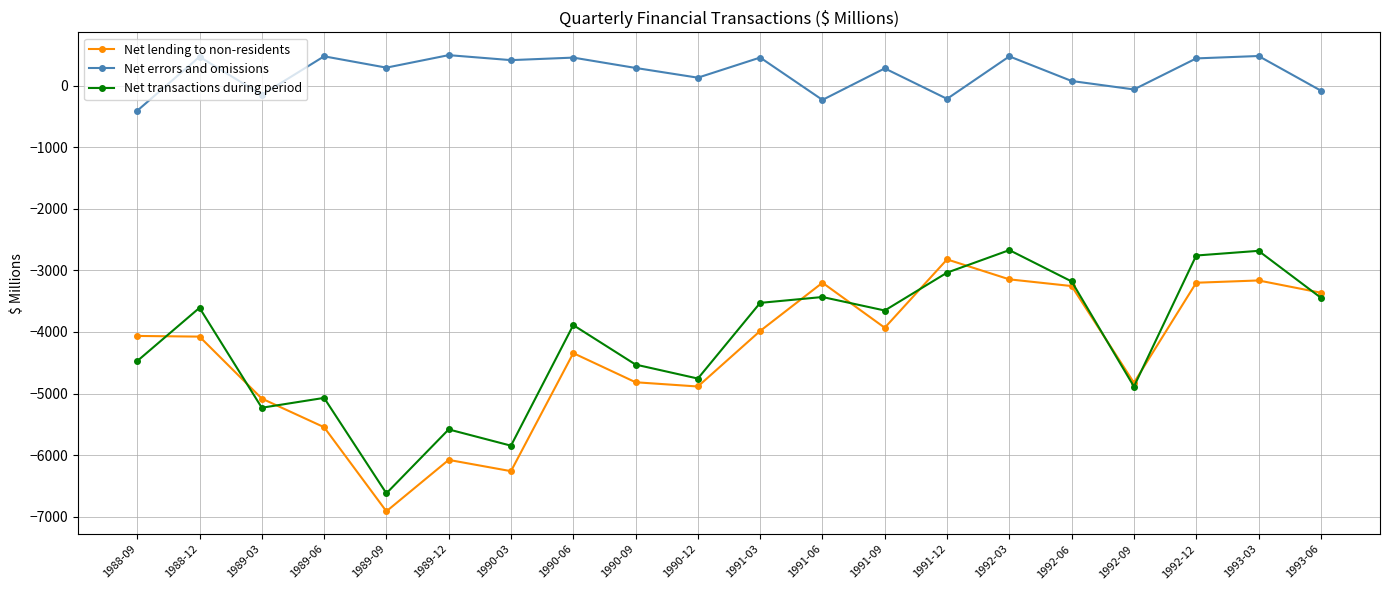

What position from the left is 1990-03?

7